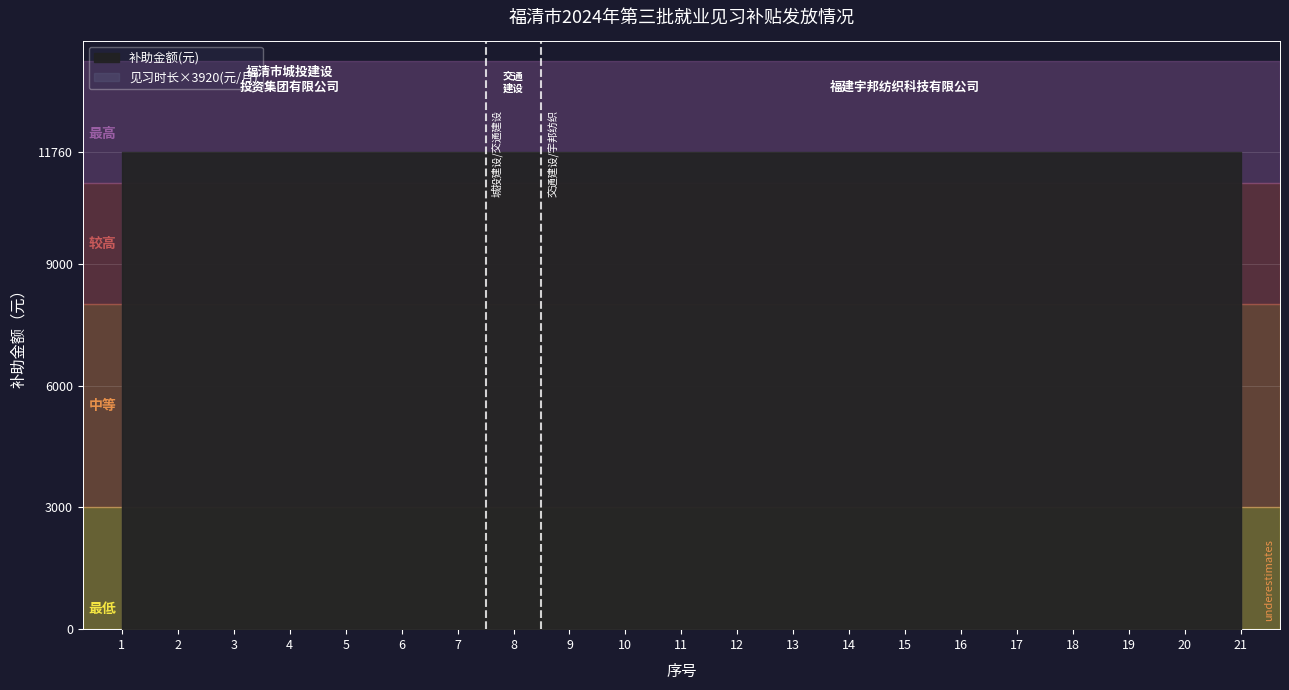

Reading left to right, list all the values displayed in this chart.

见习时长(月): 1=3	2=3	3=3	4=3	5=3	6=3	7=3	8=3	9=3	10=3	11=3	12=3	13=3	14=3	15=3	16=3	17=3	18=3	19=3	20=3	21=3
补助金额(元): 1=11760	2=11760	3=11760	4=11760	5=11760	6=11760	7=11760	8=11760	9=11760	10=11760	11=11760	12=11760	13=11760	14=11760	15=11760	16=11760	17=11760	18=11760	19=11760	20=11760	21=11760